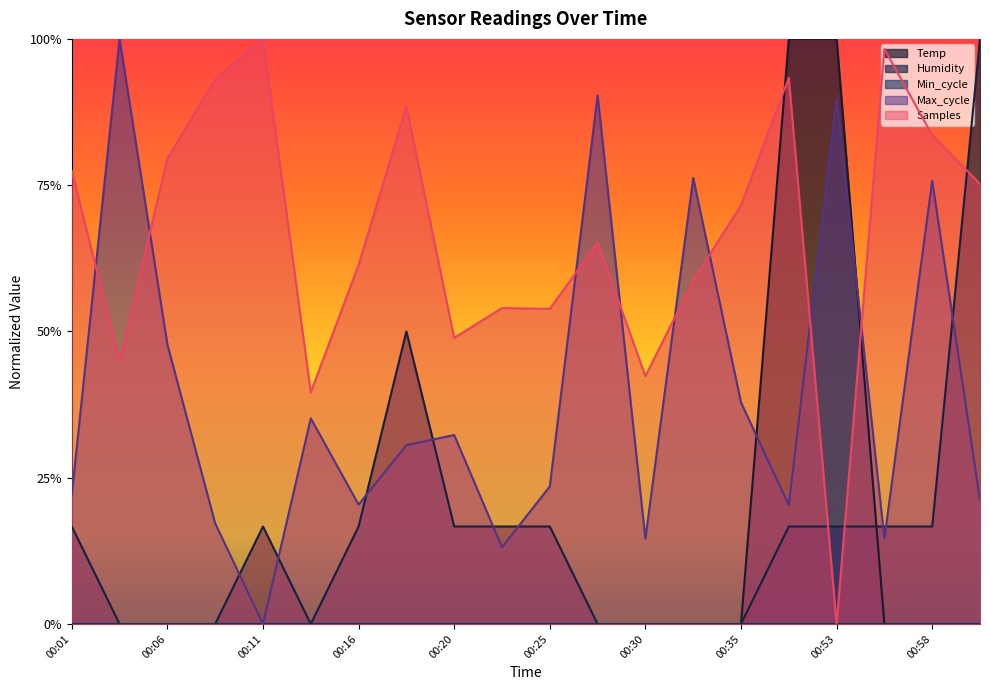

What is the label of the 5th point from the left?

00:11